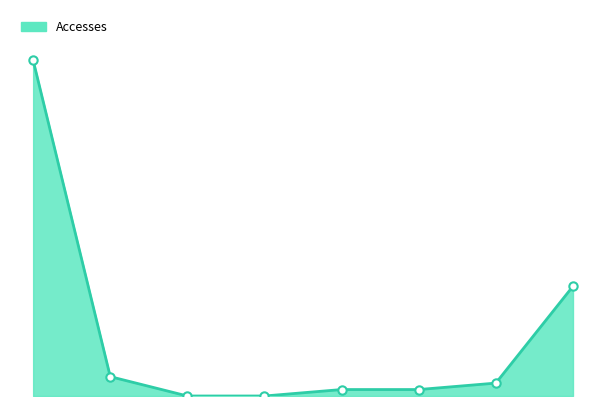

Does the chart have visible grid lines?

No